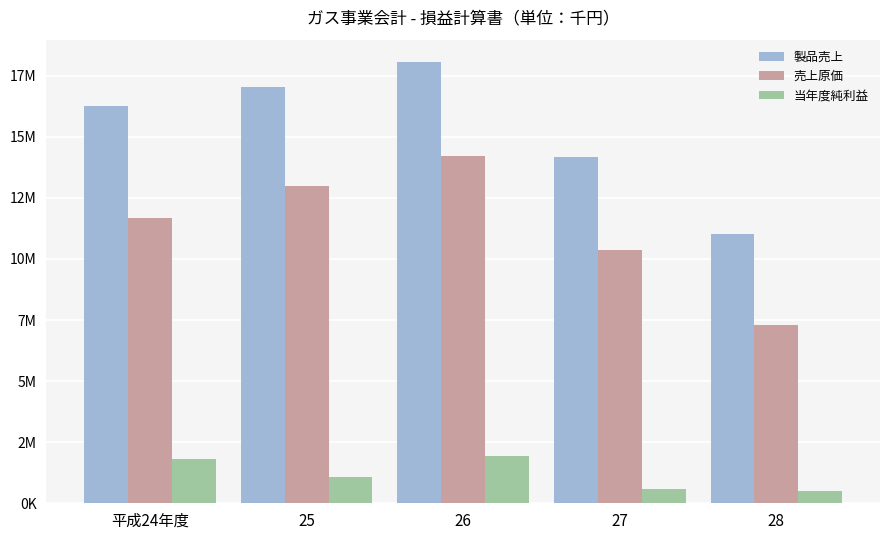

What is the label of the 2nd bar from the left?

25